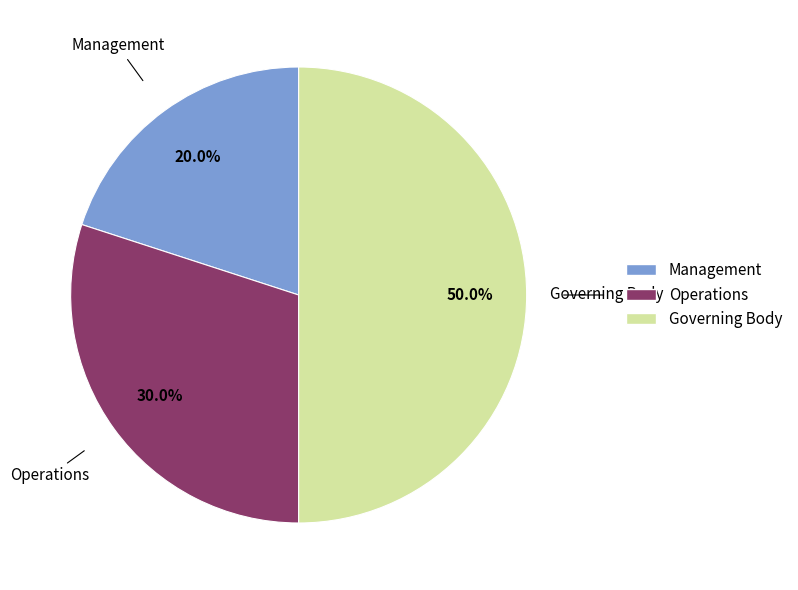

What percentage is the Governing Body slice, to the nearest percent?

50%